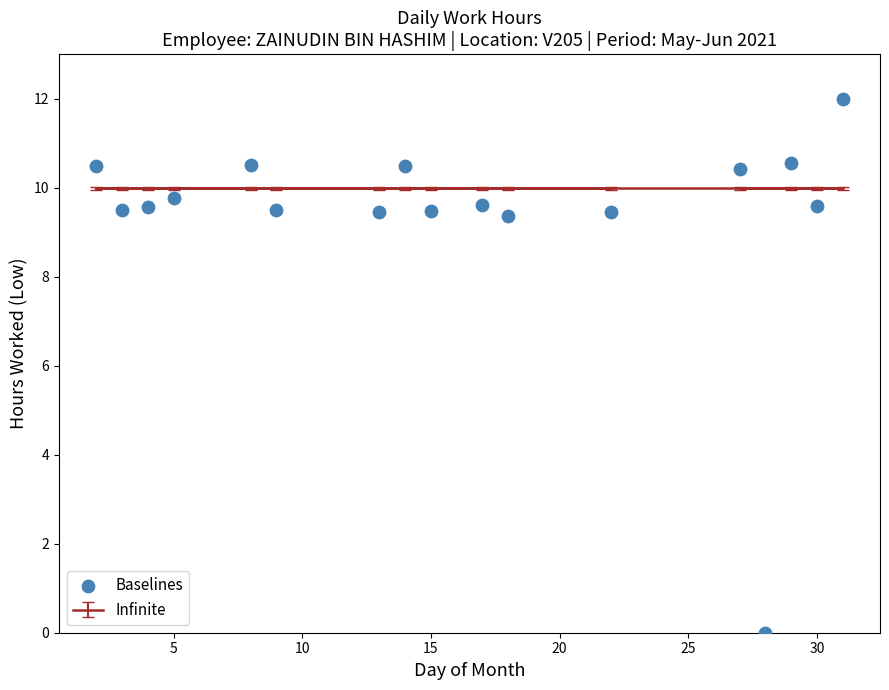

What is the range of Y values (max minus min)?

12.0